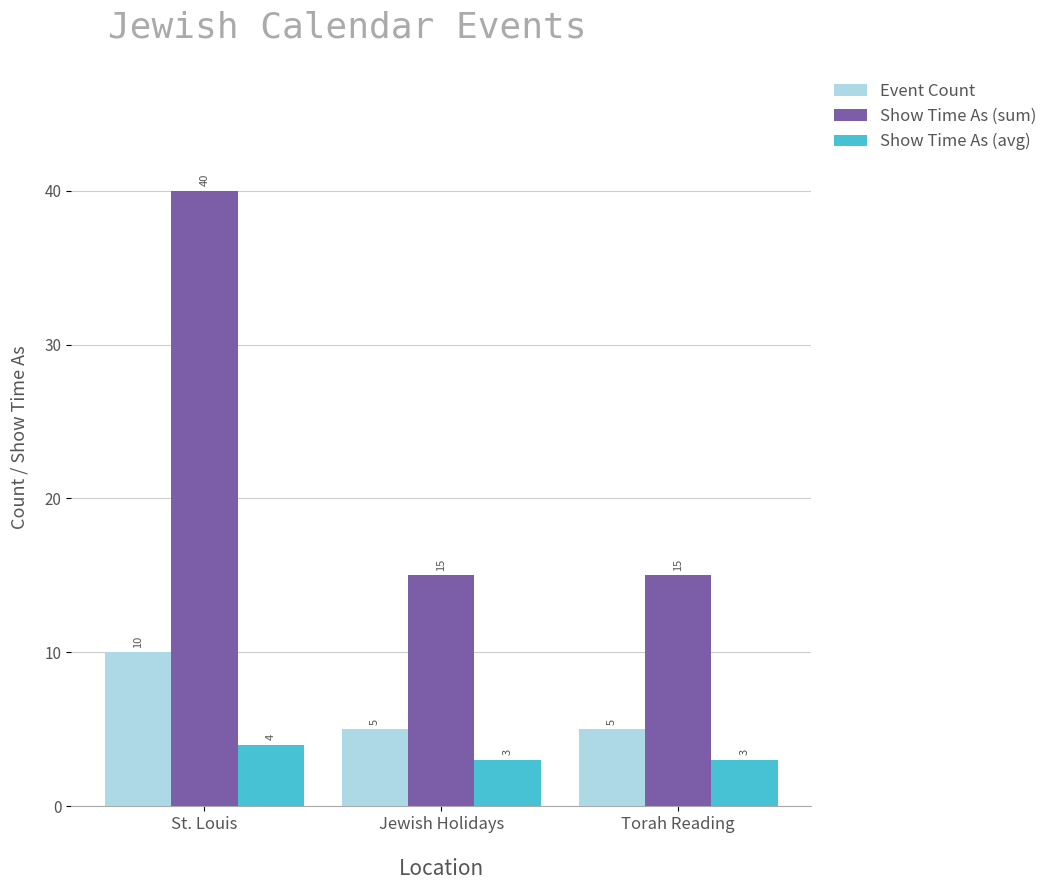

Is the value of Event Count at St. Louis greater than the value of Show Time As (avg) at Jewish Holidays?

Yes